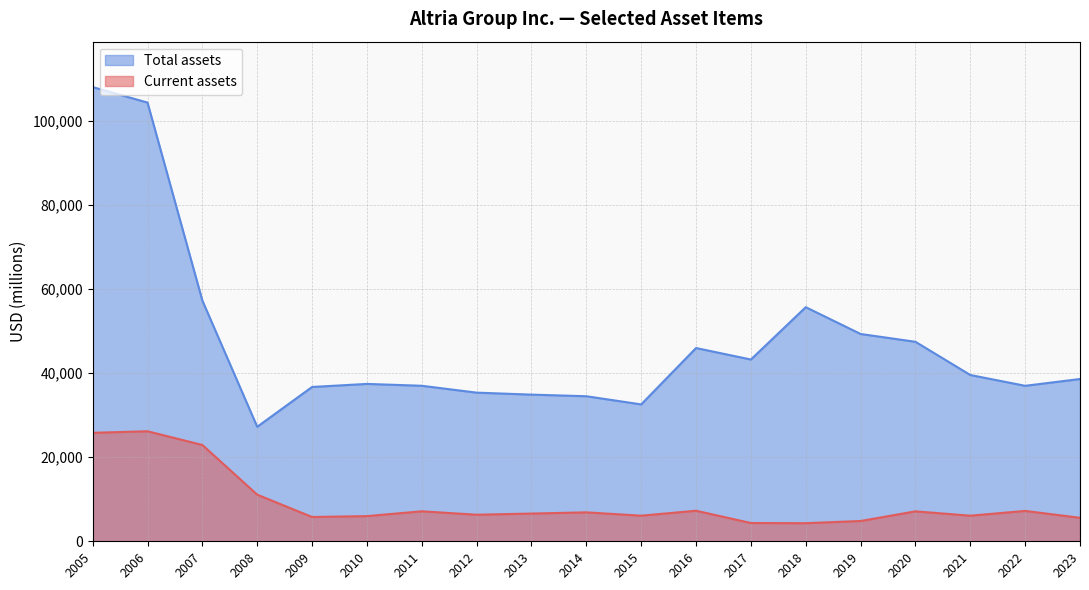

What is the approximate value of Current assets at 2018?

4299